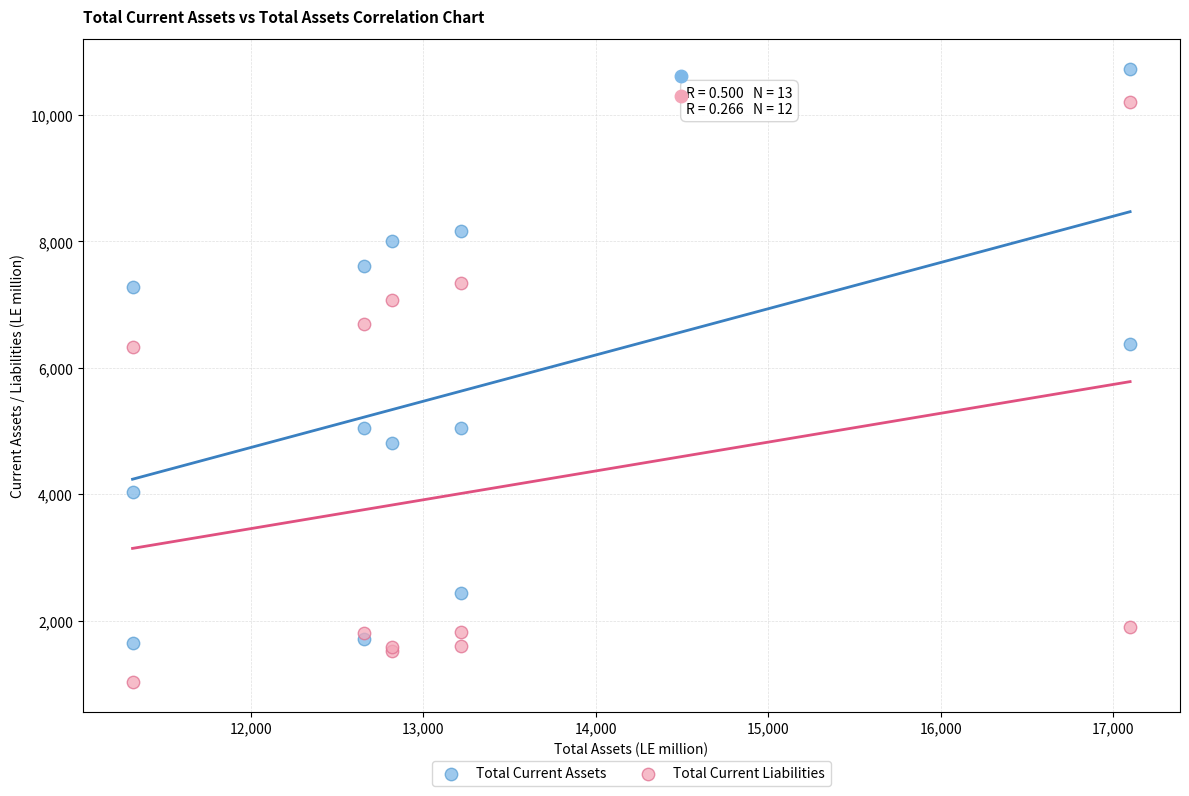

Which series contains the lowest Y value?

Total Current Liabilities